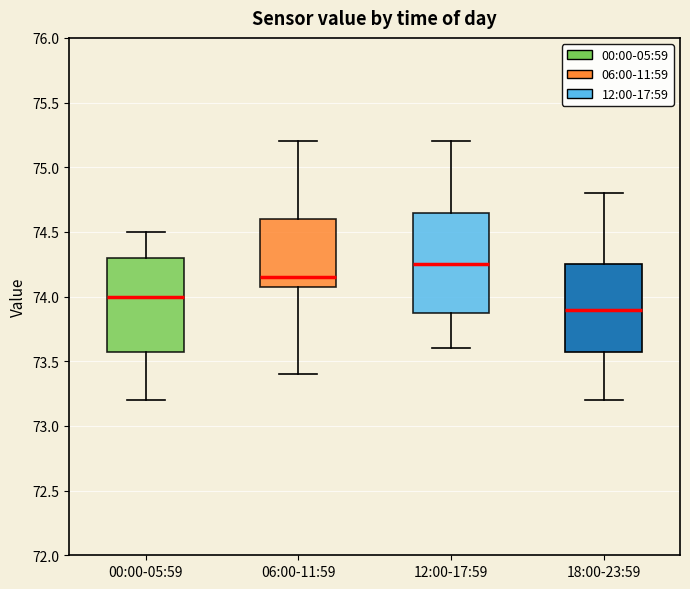

Which box's median line is the highest?

12:00-17:59